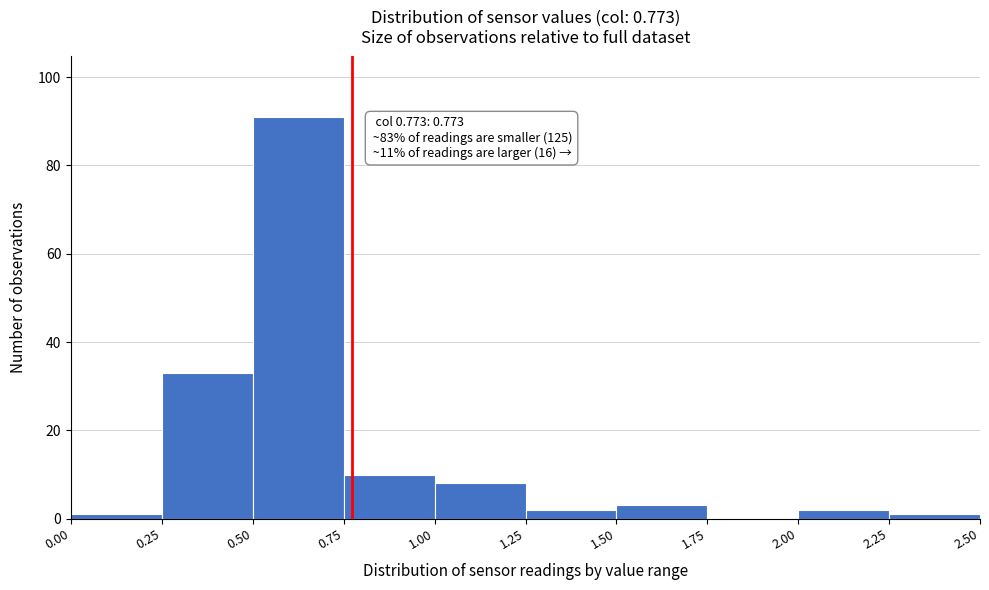

Over which range of the x-axis is the bar tallest?

0.50 to 0.75